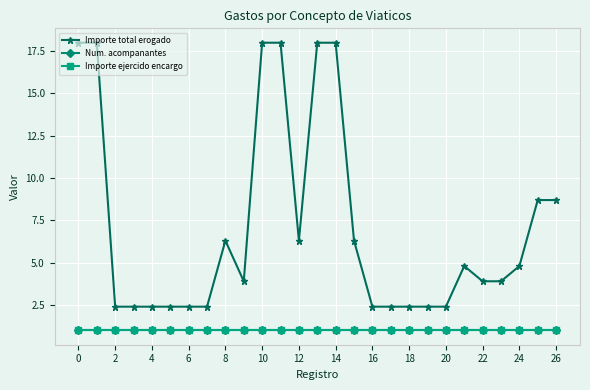

True or false: Importe ejercido encargo and Num. acompanantes cross at least once.

False